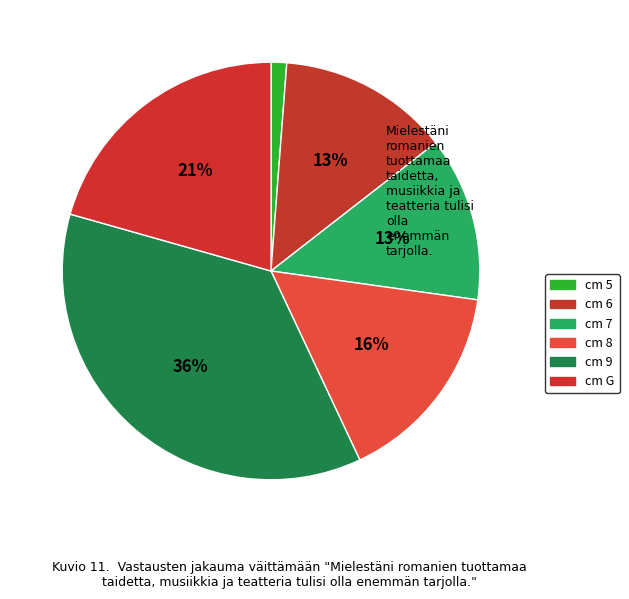

How many slices are in this pie chart?

6